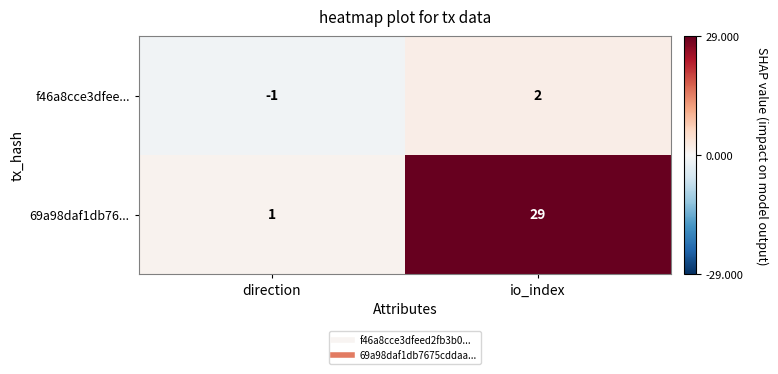

What is the sum of the 69a98daf1db76... values at io_index and direction?

30